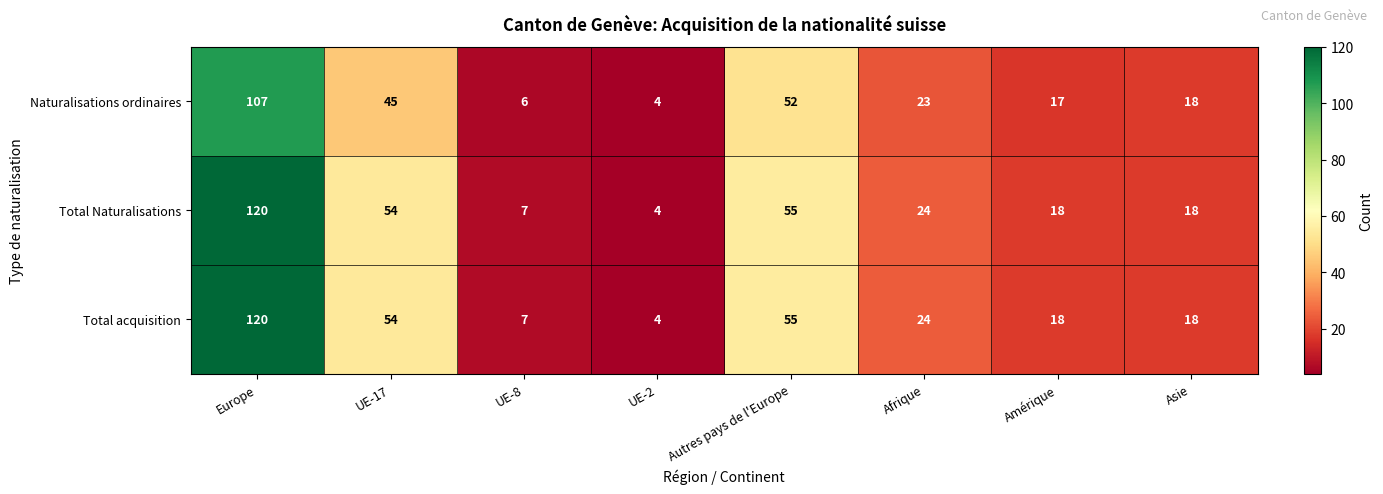

How many distinct data groups are displayed?

3